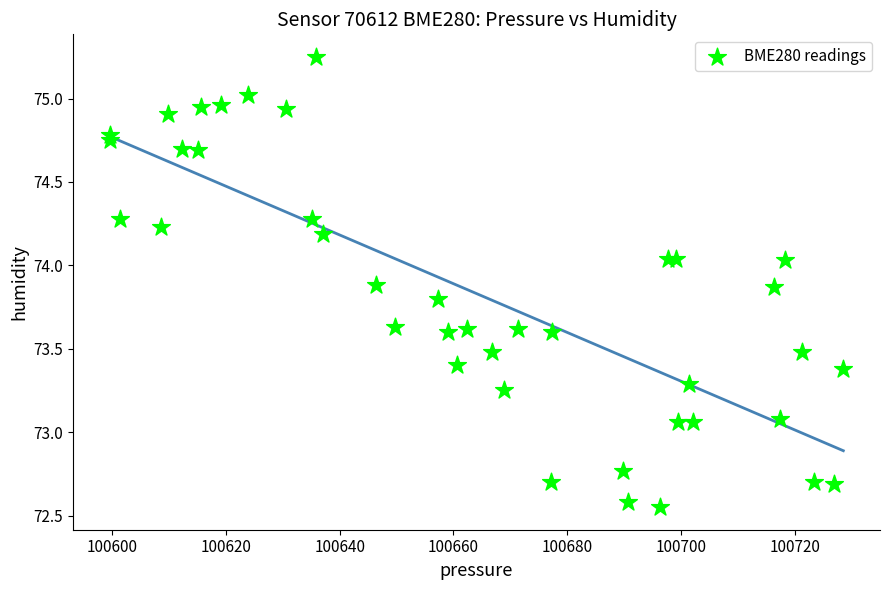

What is the range of Y values (max minus min)?

2.7